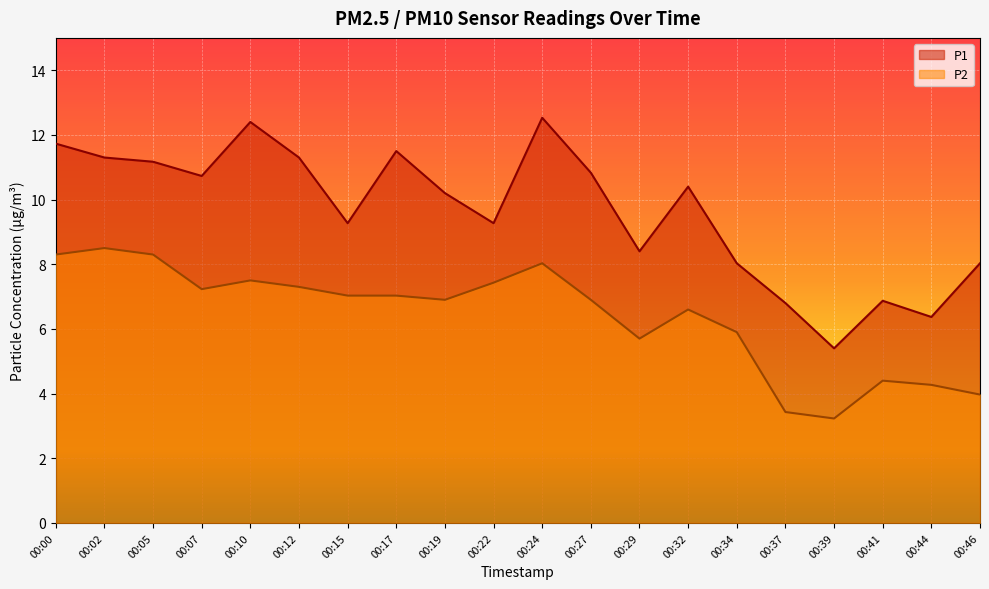

True or false: P2 and P1 intersect in this chart.

False